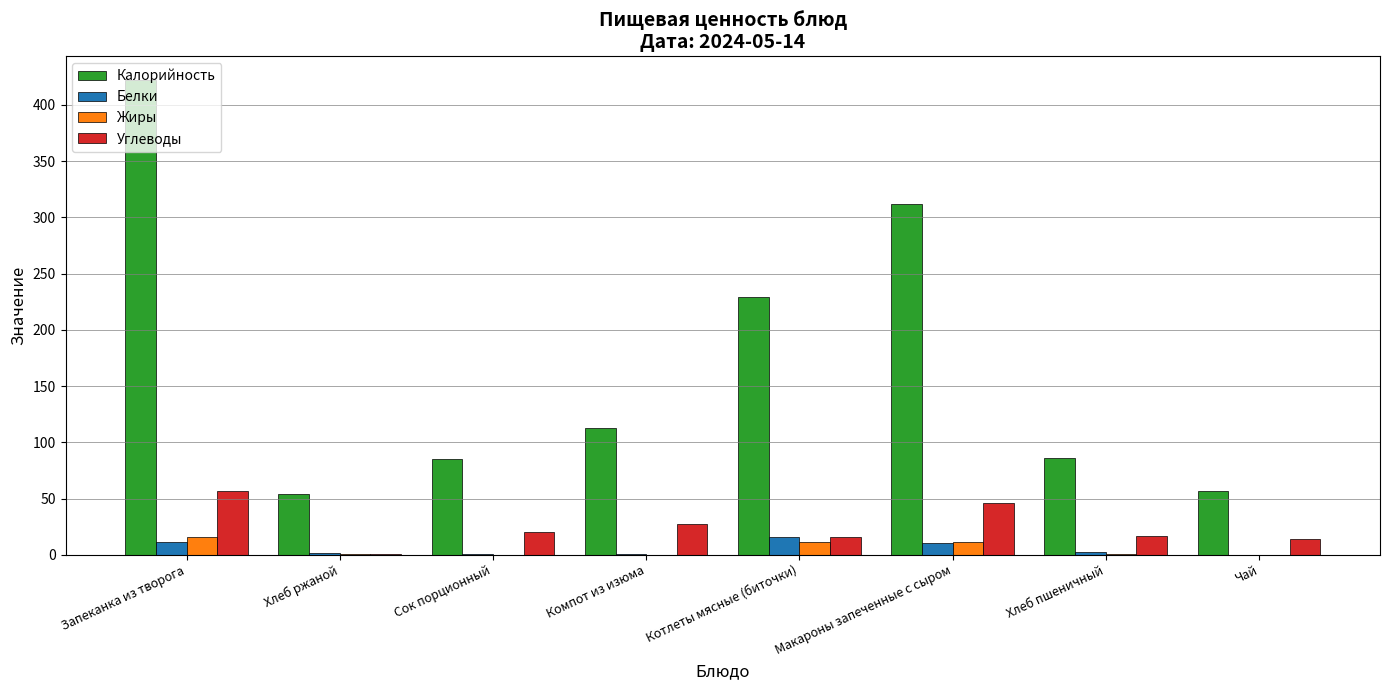

How many groups of bars are there?

8